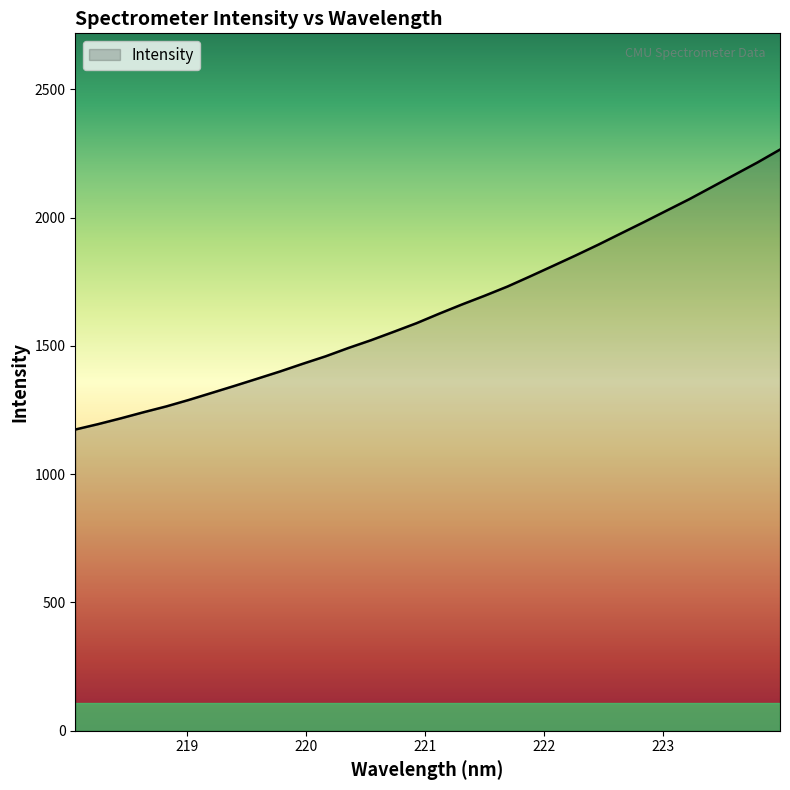

What is the difference between the maximum and minimum values?

1091.2